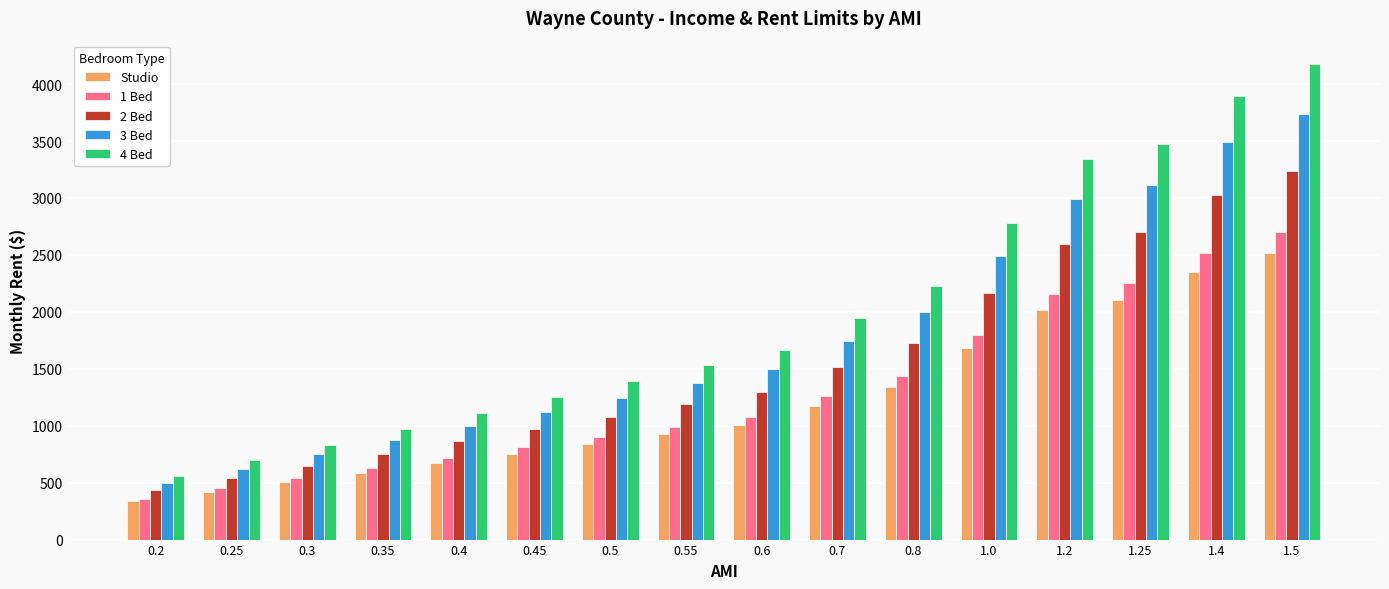

How many groups of bars are there?

16